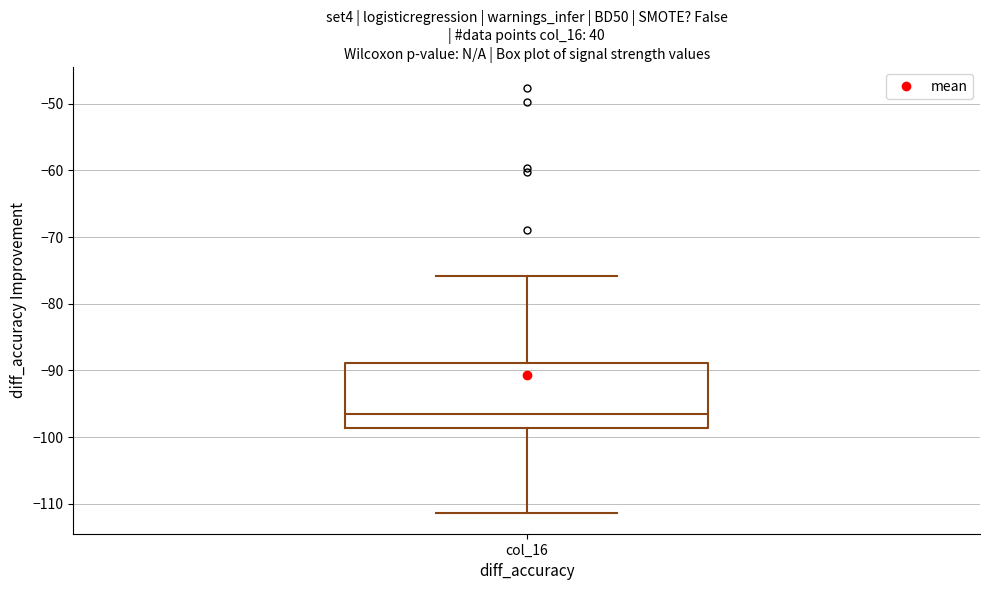

Transcribe this box plot: give where the median line is, the range the box spans, and where the two whiskers end, as read against the y-axis. The values are not printed on the chart, so give them approximately, as read against the axis.

median -96, box -99 to -89, whiskers -111 to -76